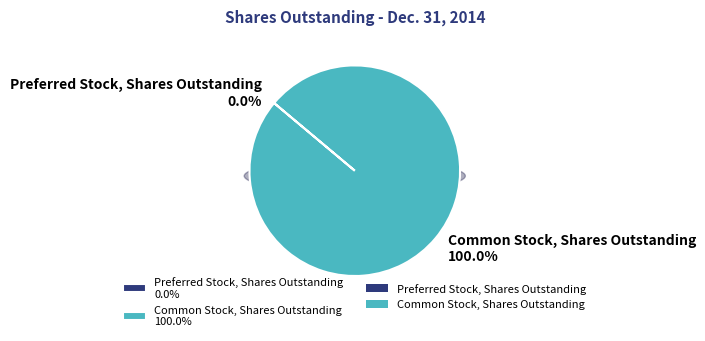

True or false: Preferred Stock, Shares Outstanding accounts for 1% of the total.

False